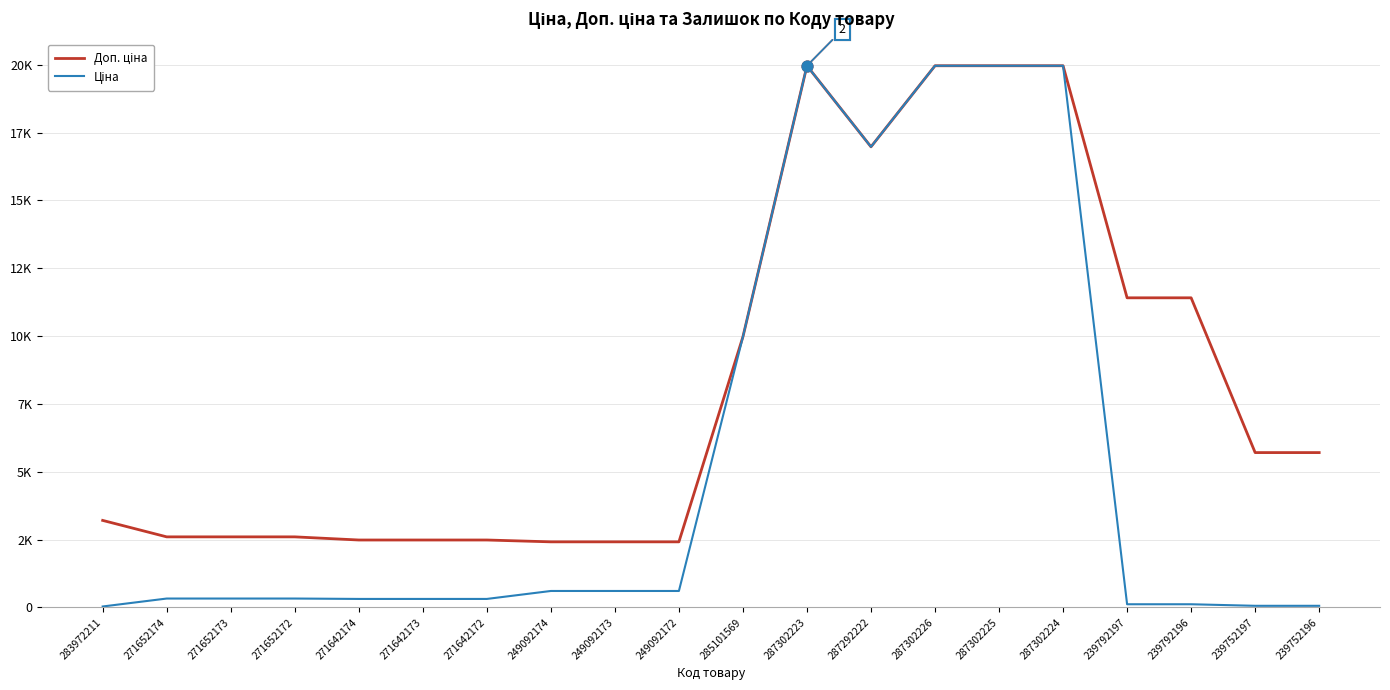

Does the chart have visible grid lines?

Yes